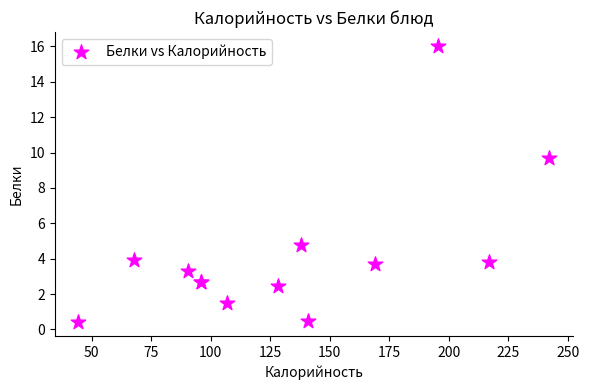

What Y value in the scatter plot is closest to 8?

9.7